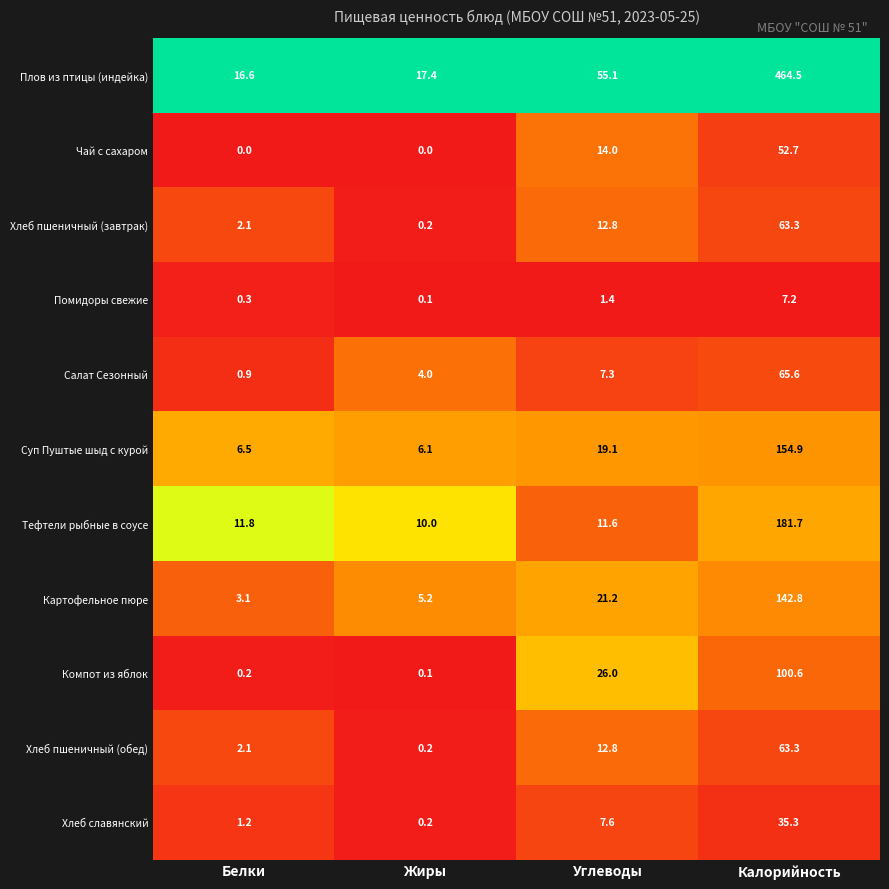

Rank the categories by Компот из яблок value from lowest to highest.

Жиры, Белки, Углеводы, Калорийность